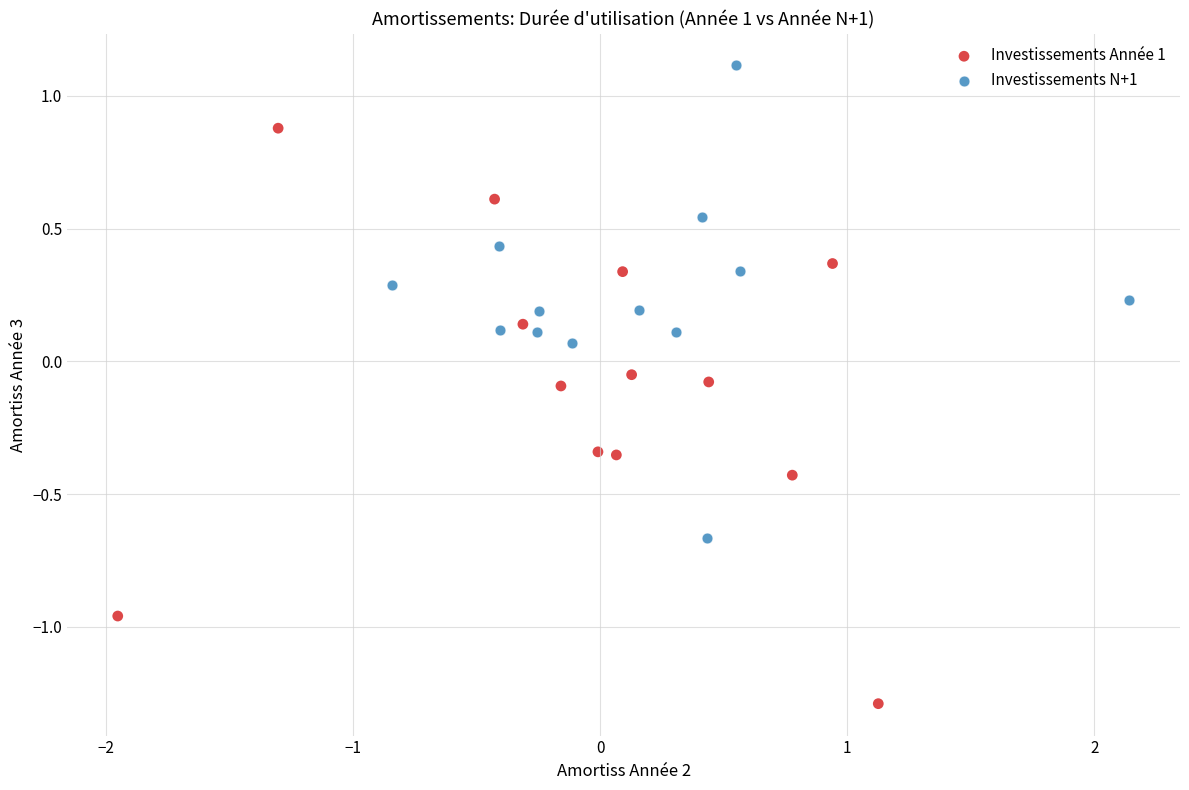

Which series has the largest Y range (max minus min)?

Investissements Année 1